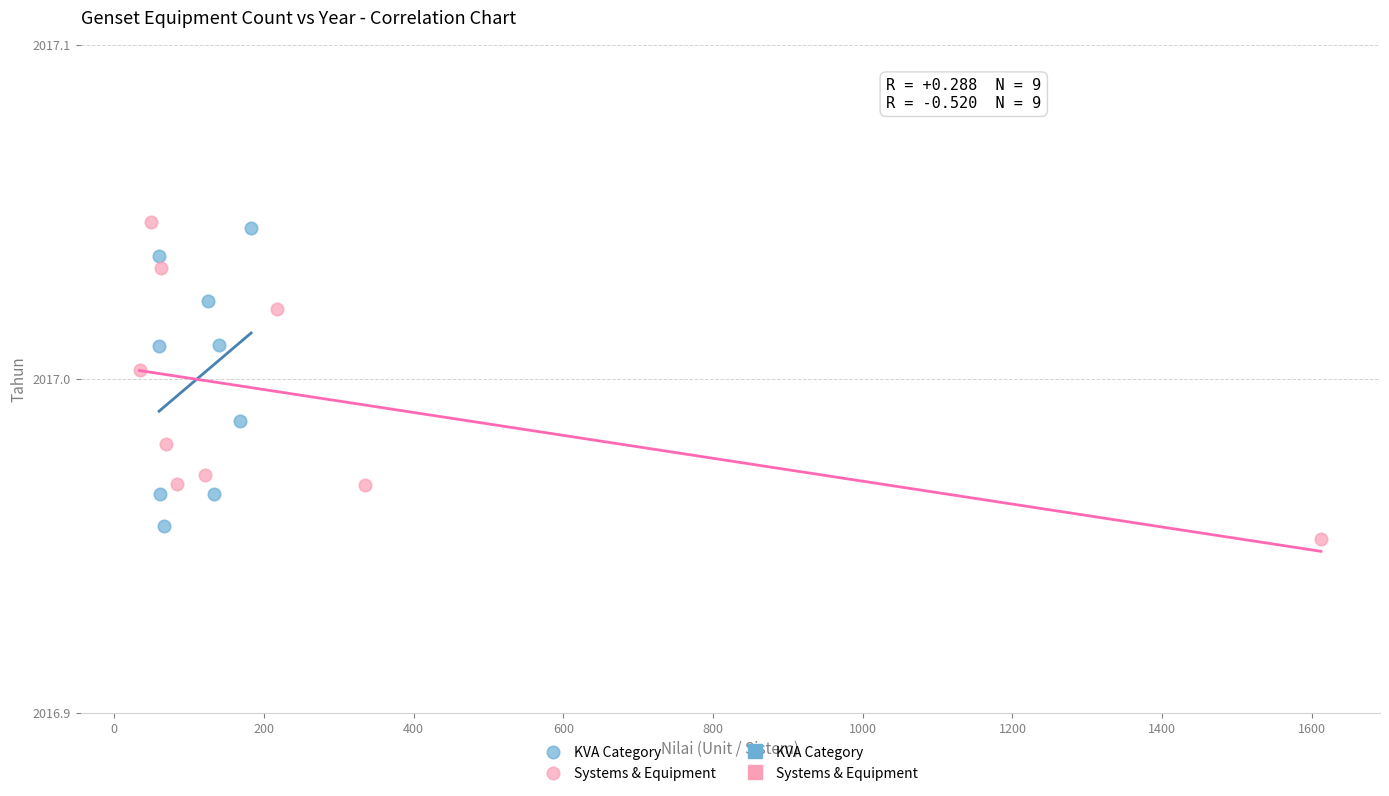

Which series reaches the maximum Y coordinate?

Systems & Equipment